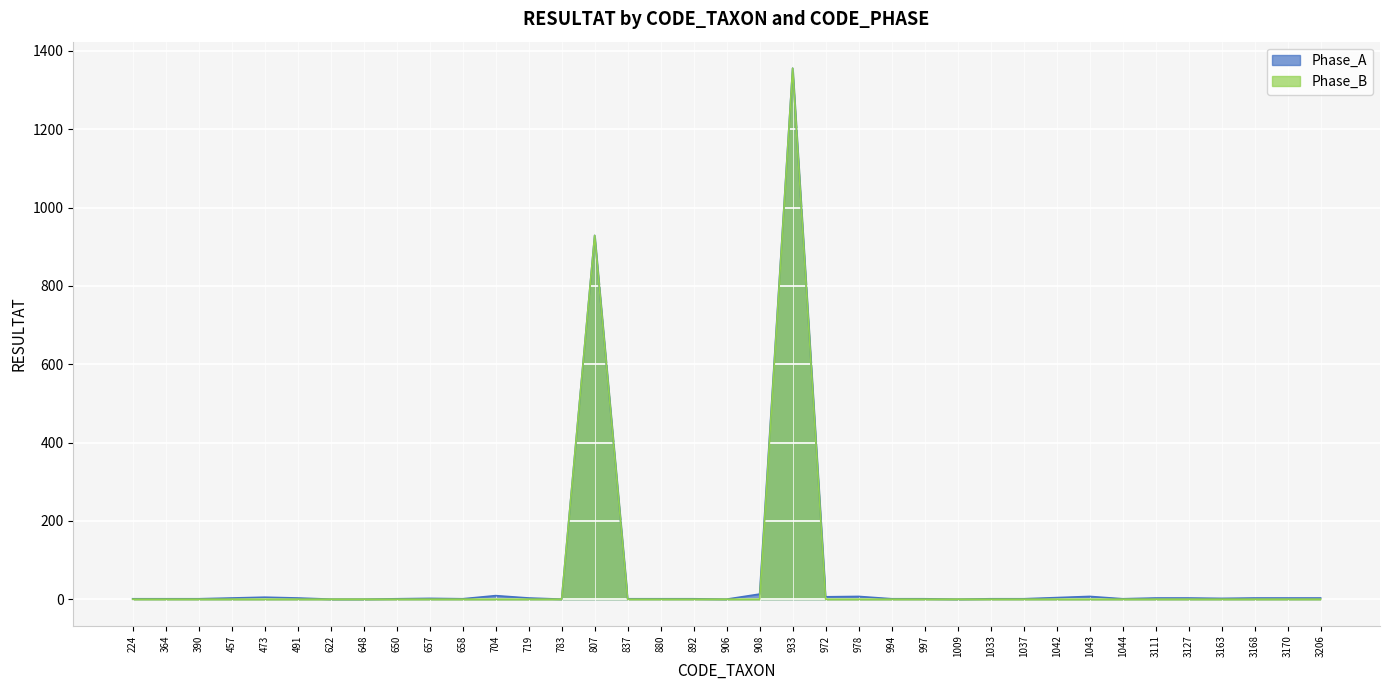

True or false: Phase_A and Phase_B intersect in this chart.

False